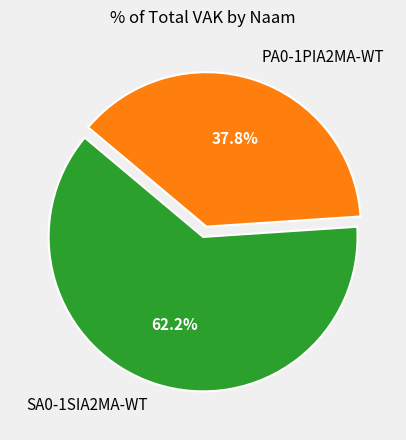

How many segments does this pie chart have?

2